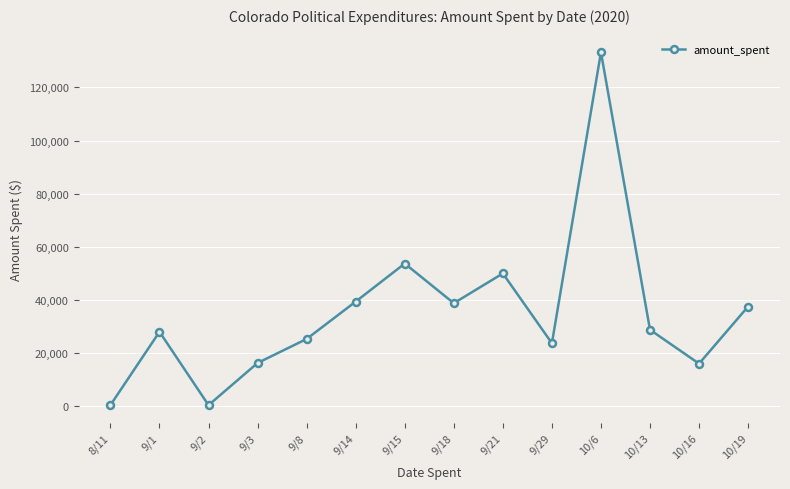

The chart shows a value of 59851.9 at 10/19. True or false?

False